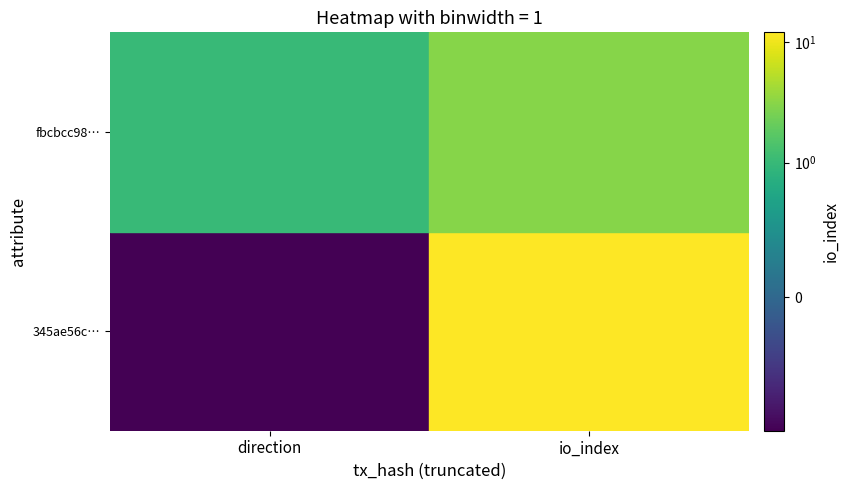

Rank the series at 1 from highest to lowest value.

345ae56cc4b41b4702351179155335d159d0195, fbcbcc98a0174673d55eb67c1f96c46838d3f27